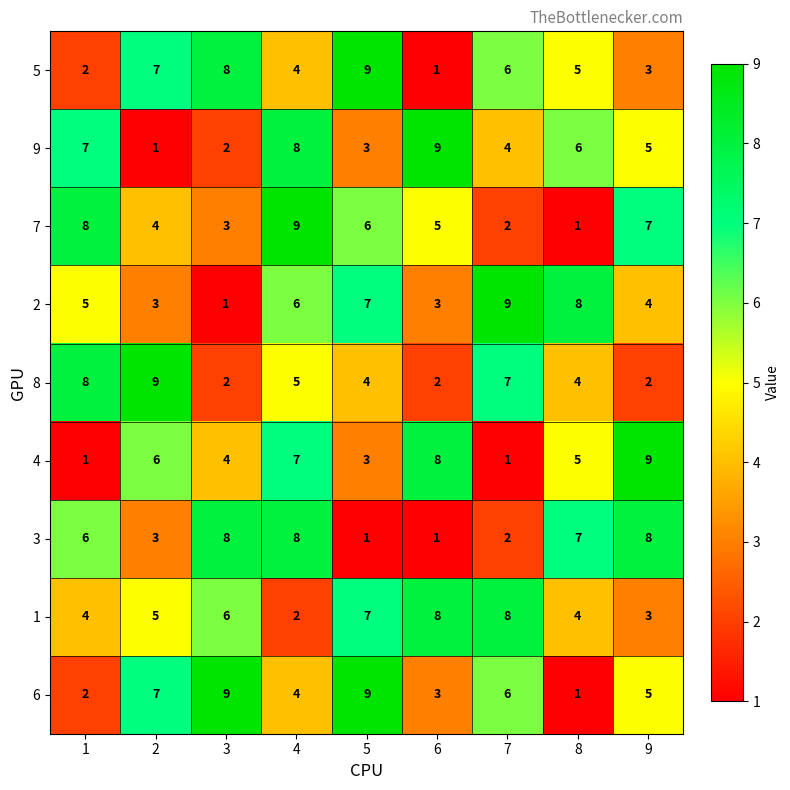

The 5 series shows 3 at 5. True or false?

False